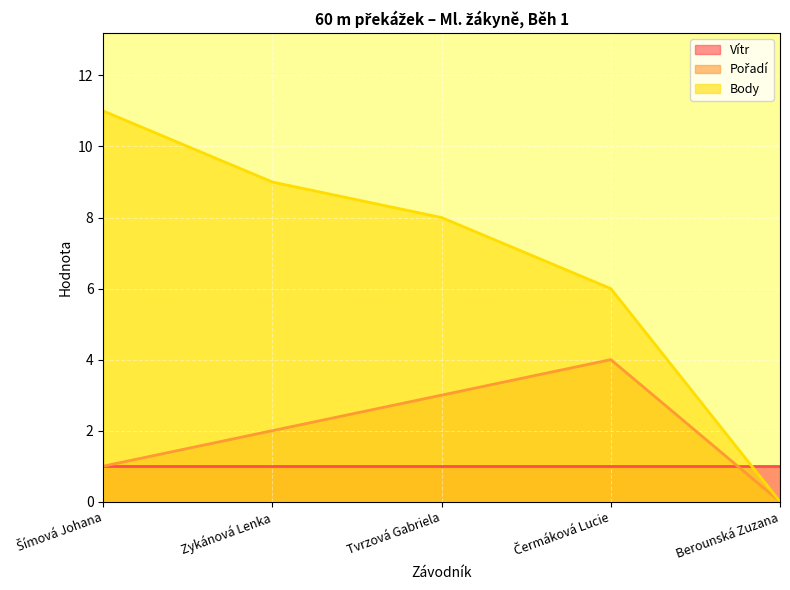

Which series ends up on top after the final intersection of Vítr and Body?

Vítr